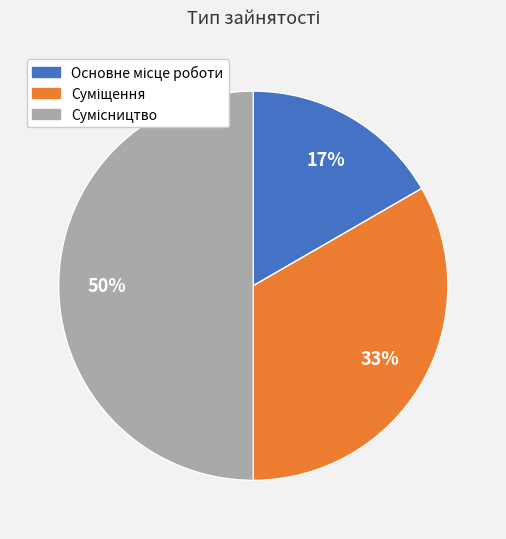

To the nearest percent, what is the average slice percentage?

33%